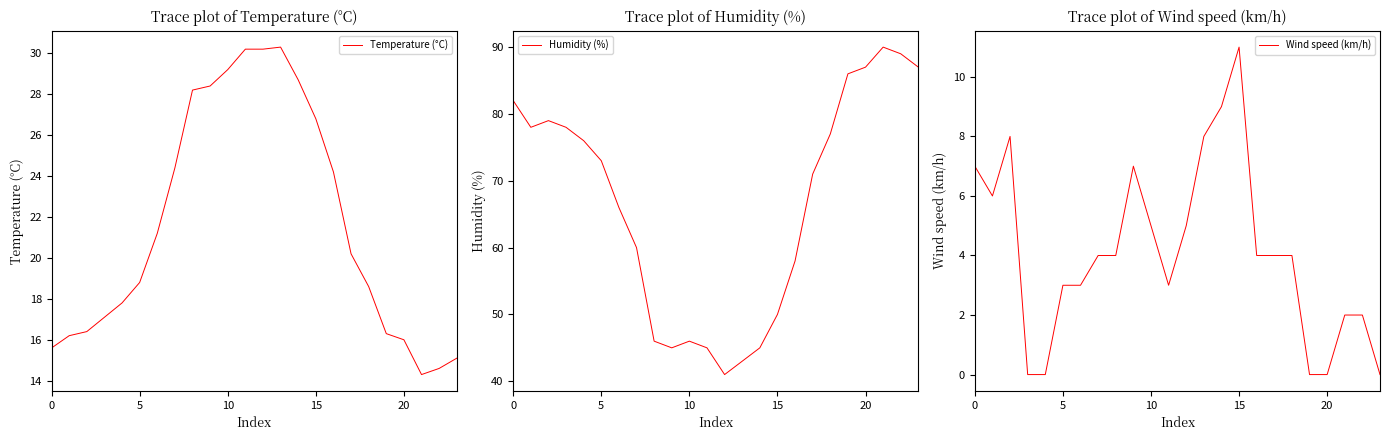

What is the total value across all series at 7?

88.4